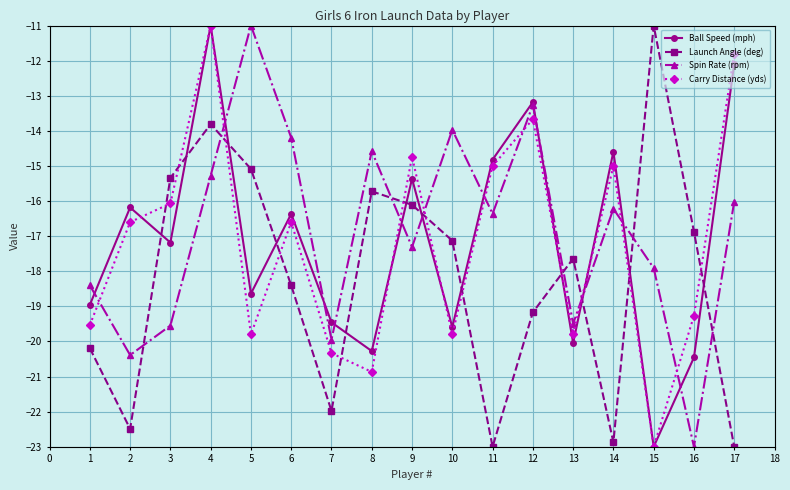

How many times do Spin Rate (rpm) and Ball Speed (mph) cross each other?

11